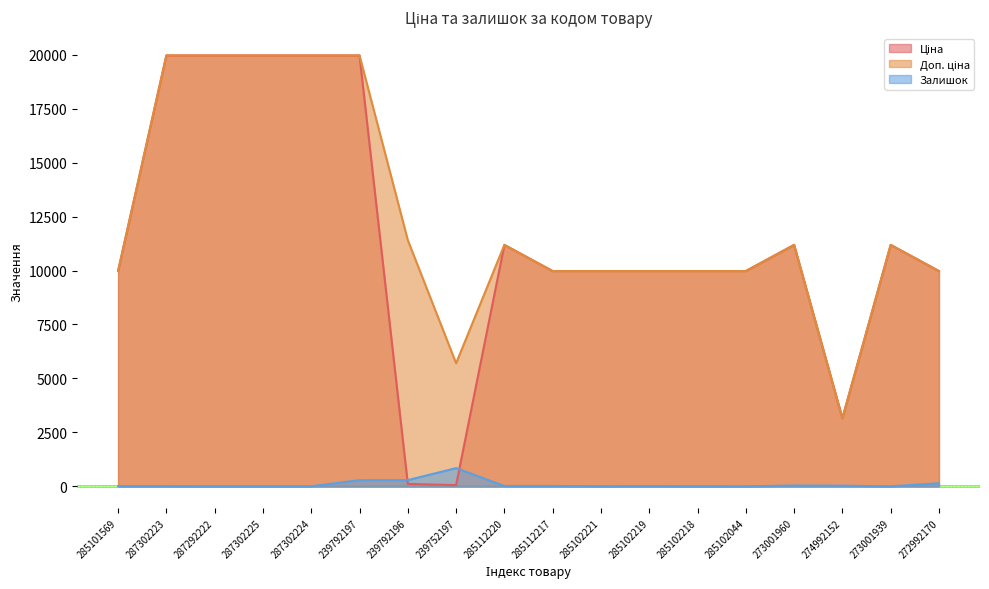

Which series has the largest total across all categories?

Доп. ціна